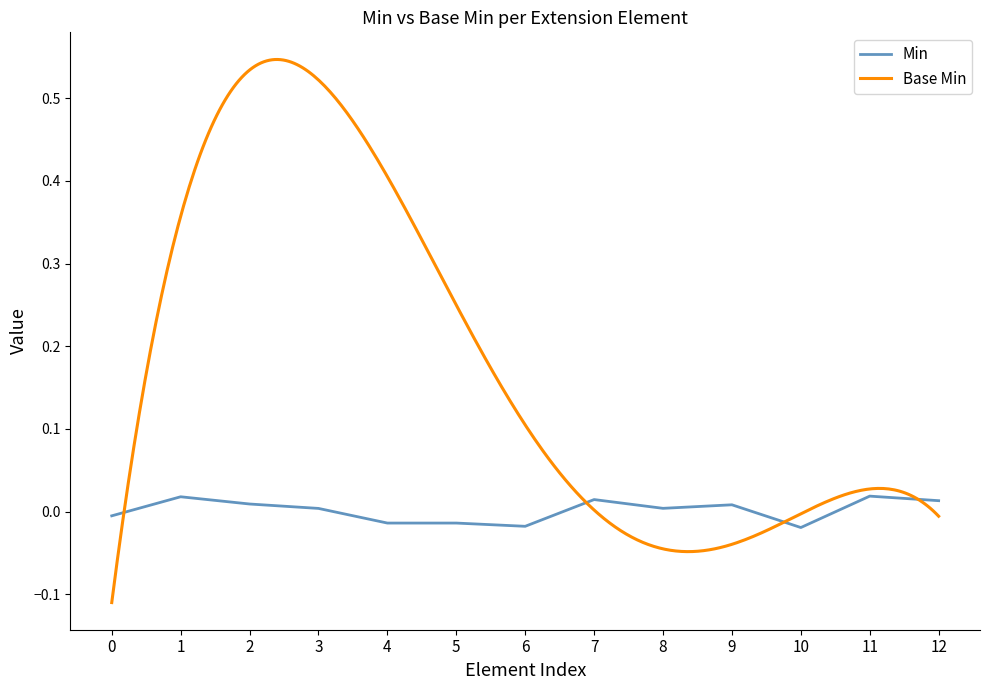

True or false: Min has a value of 0.0 at 8.

True